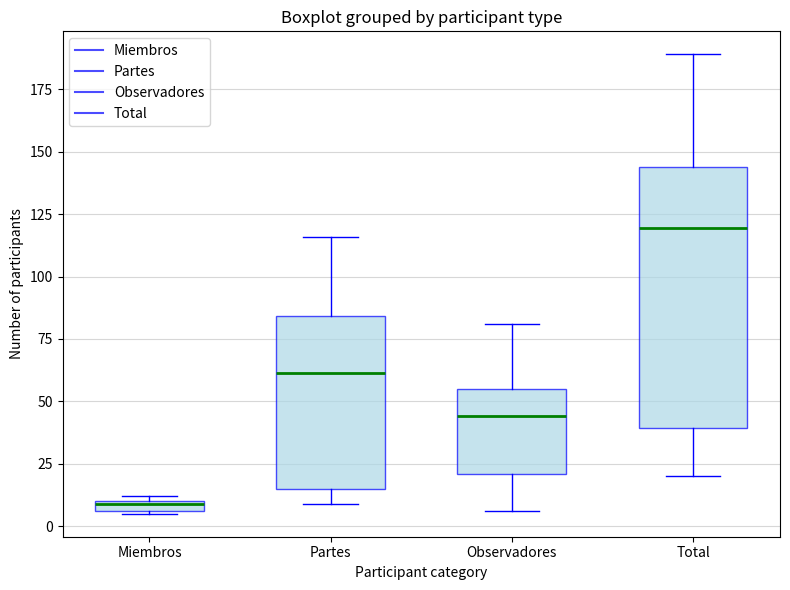

Comparing the boxes themselves (not the whiskers), which one is the tallest?

Total